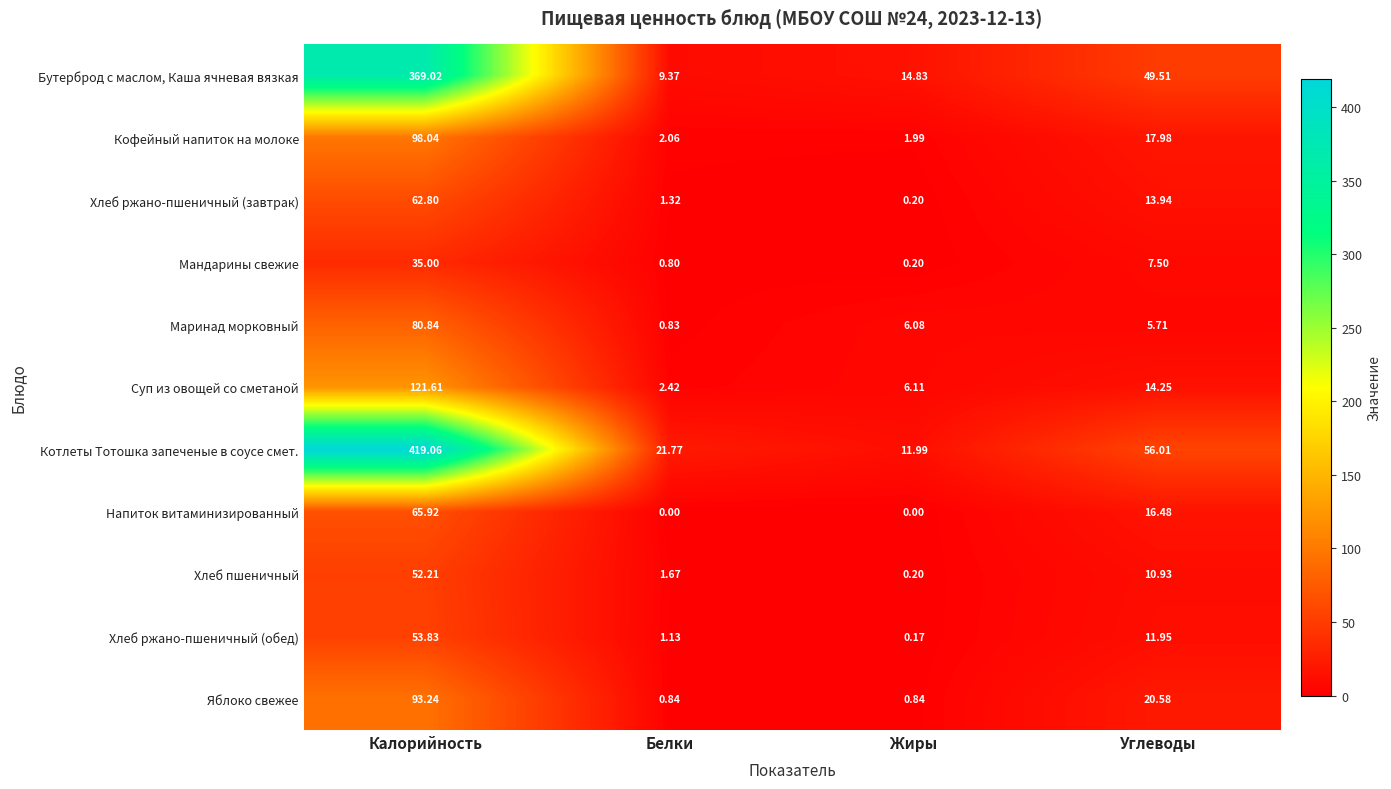

At Белки, list the series in order from largest to smallest.

Котлеты Тотошка запеченые в соусе смет., Бутерброд с маслом, Каша ячневая вязкая, Суп из овощей со сметаной, Кофейный напиток на молоке, Хлеб пшеничный, Хлеб ржано-пшеничный (завтрак), Хлеб ржано-пшеничный (обед), Яблоко свежее, Маринад морковный, Мандарины свежие, Напиток витаминизированный